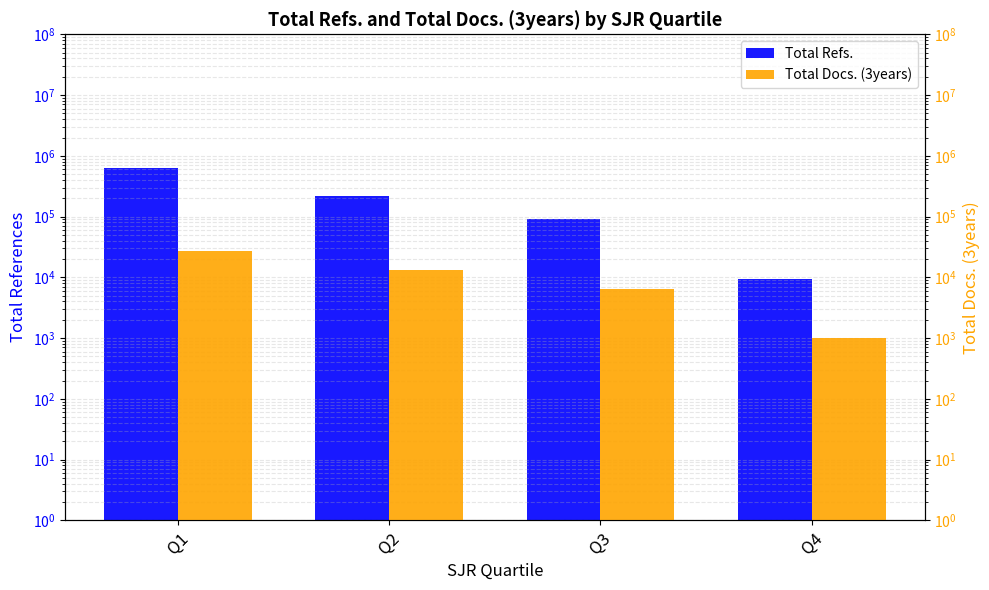

What is the value of the Total Refs. bar at the 3rd from the left?

91317